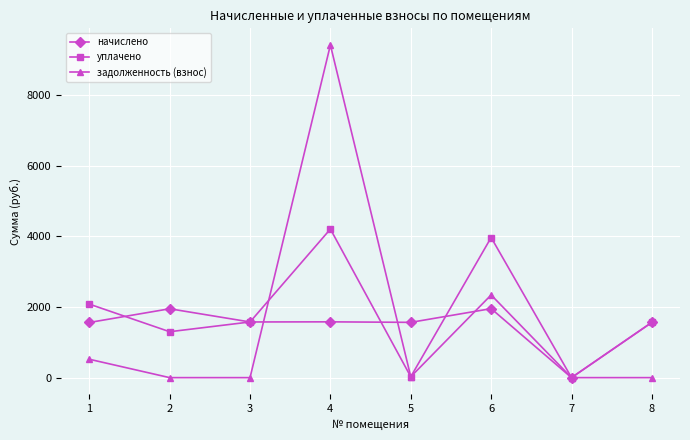

List the series in order of their overall mean, lowest first.

начислено, задолженность (взнос), уплачено